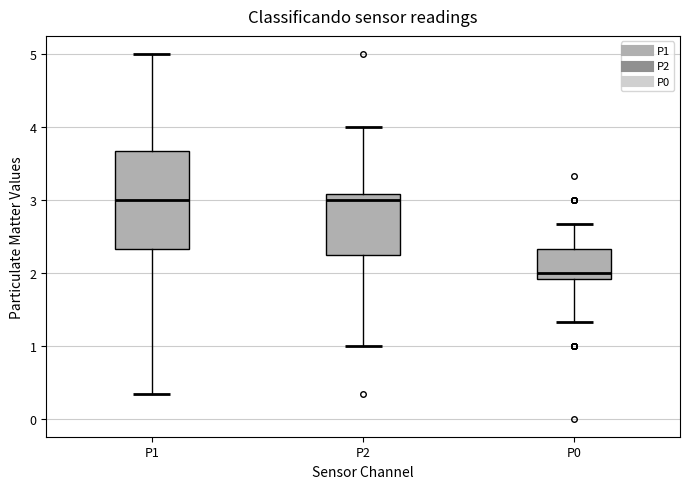

Comparing the boxes themselves (not the whiskers), which one is the tallest?

P1